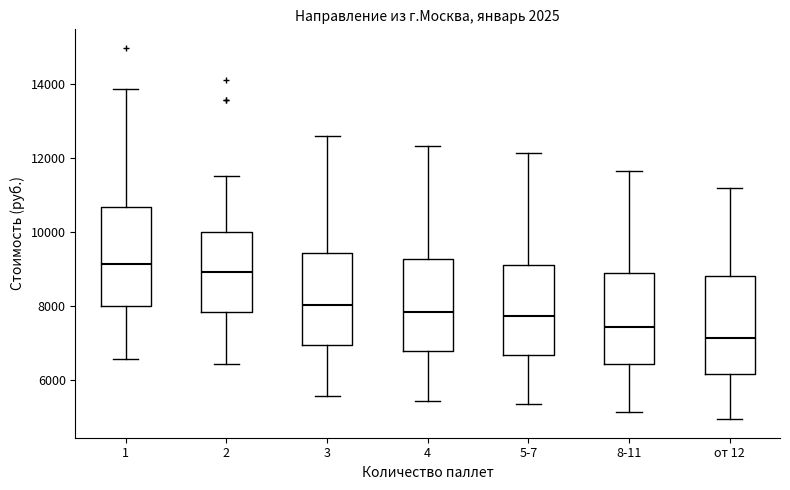

Where is the upper edge of the box for 3 on the y-axis? The values are not printed on the chart, so give them approximately, as read against the axis.

9400